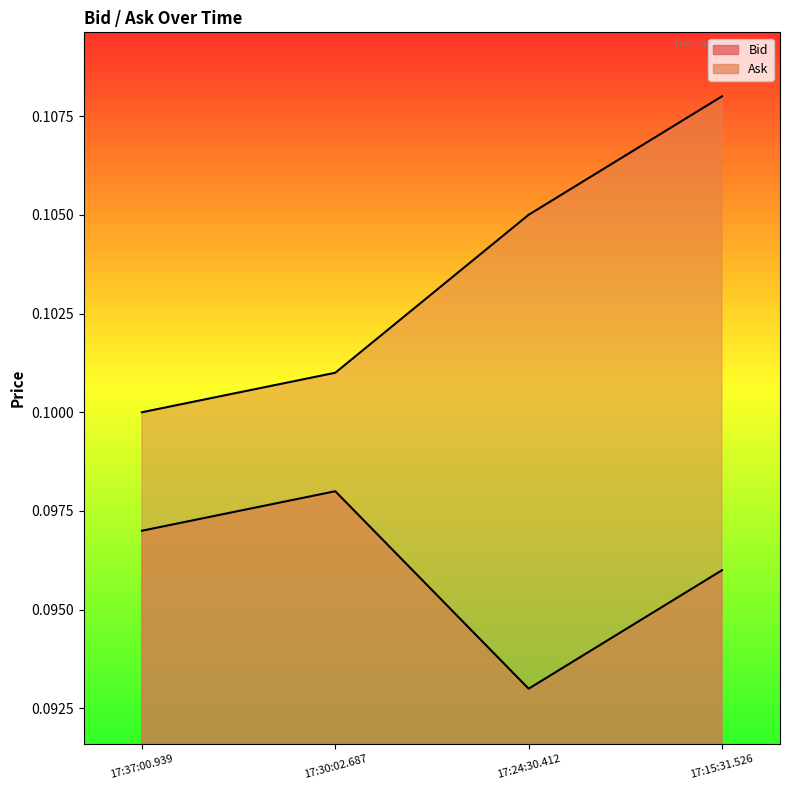

Rank the series by their average value, from lowest to highest.

Bid, Ask